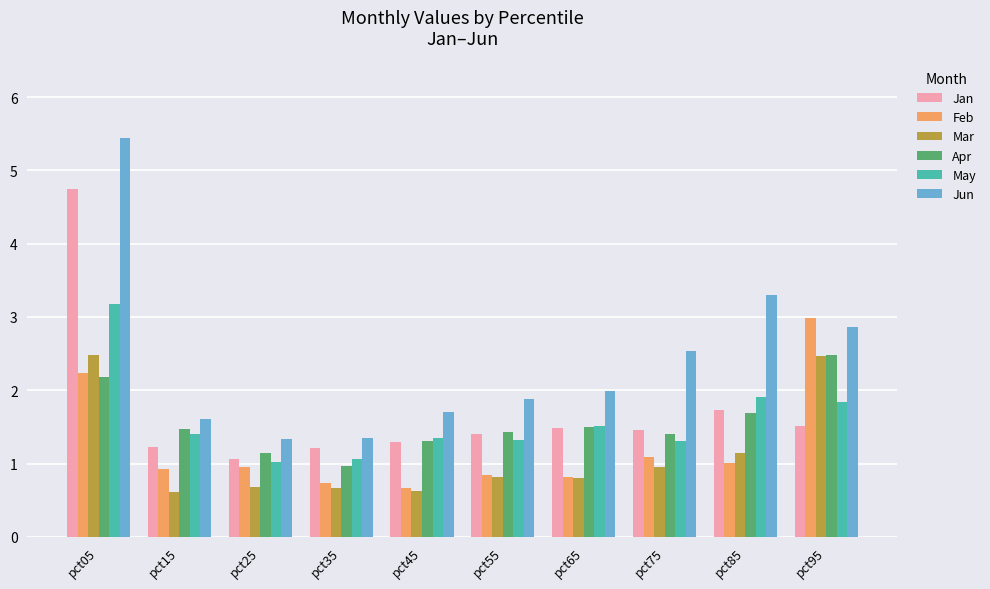

What is the smallest value displayed?

0.6